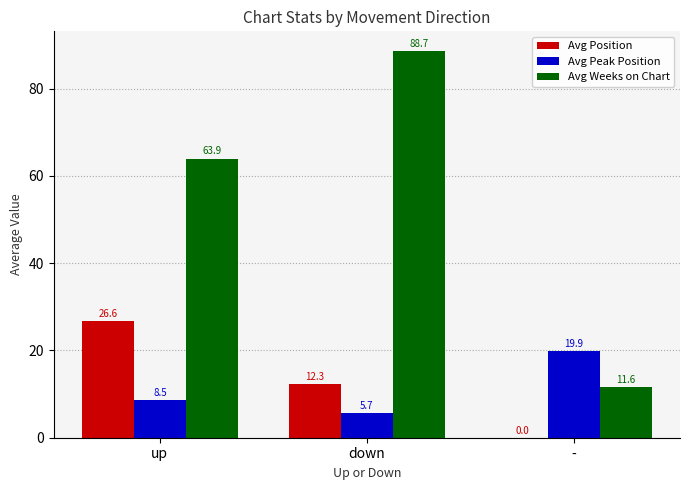

Is it true that Avg Peak Position equals 9.5 at -?

False